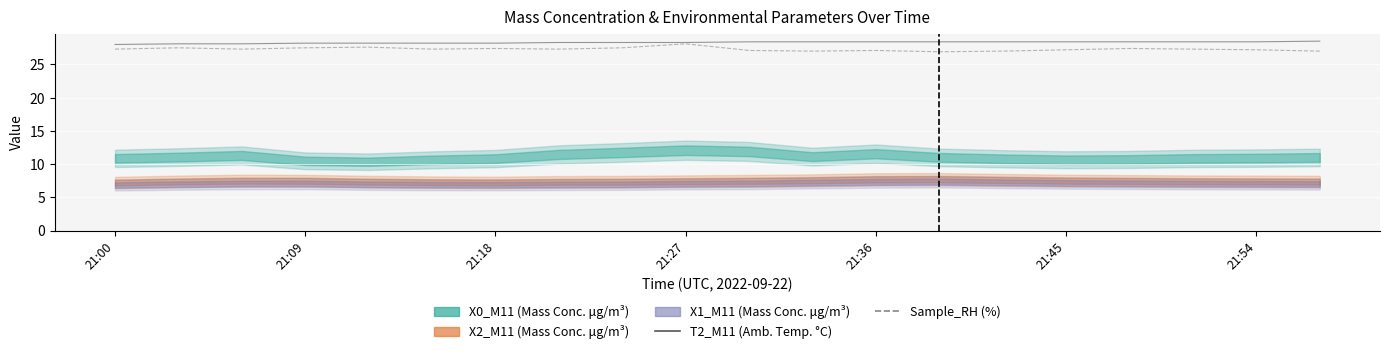

What is the sum of the T2_M11 (Amb. Temp. °C) values at 11 and 9?

56.7